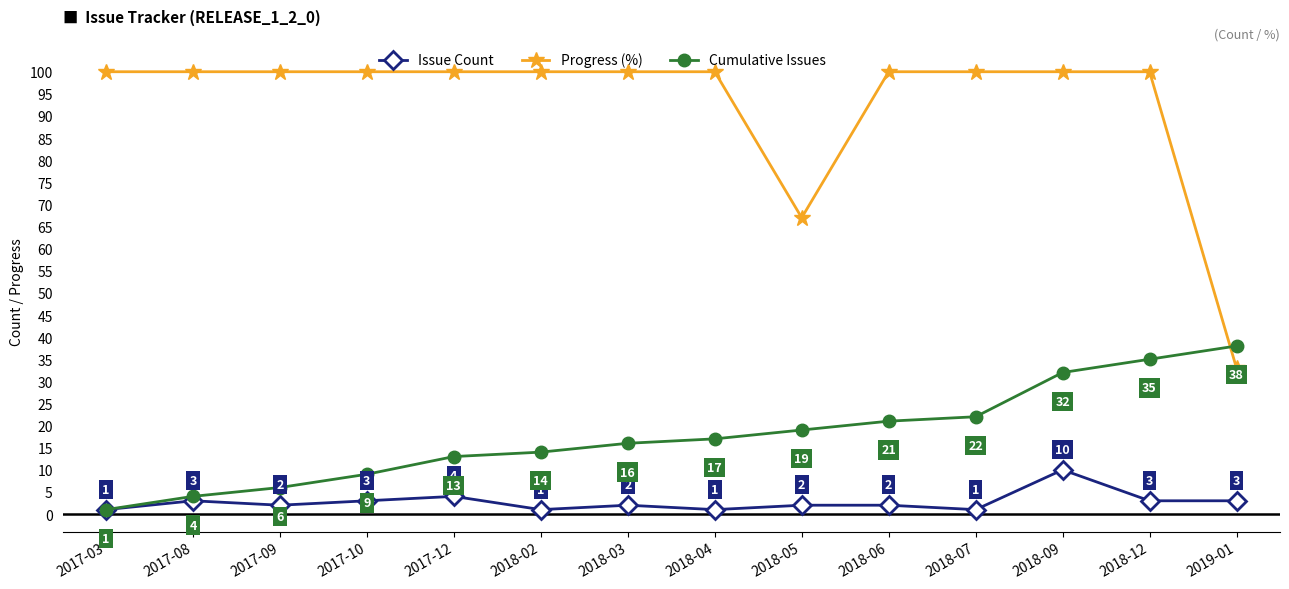

True or false: Issue Count has more than 1 points higher than both neighbors.

True